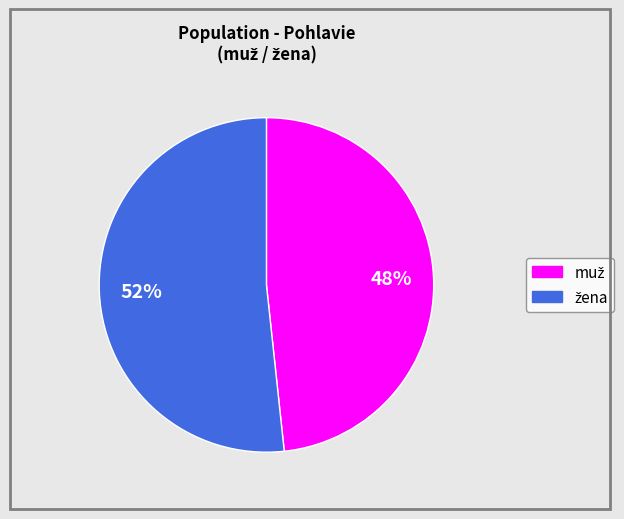

How many slices are in this pie chart?

2